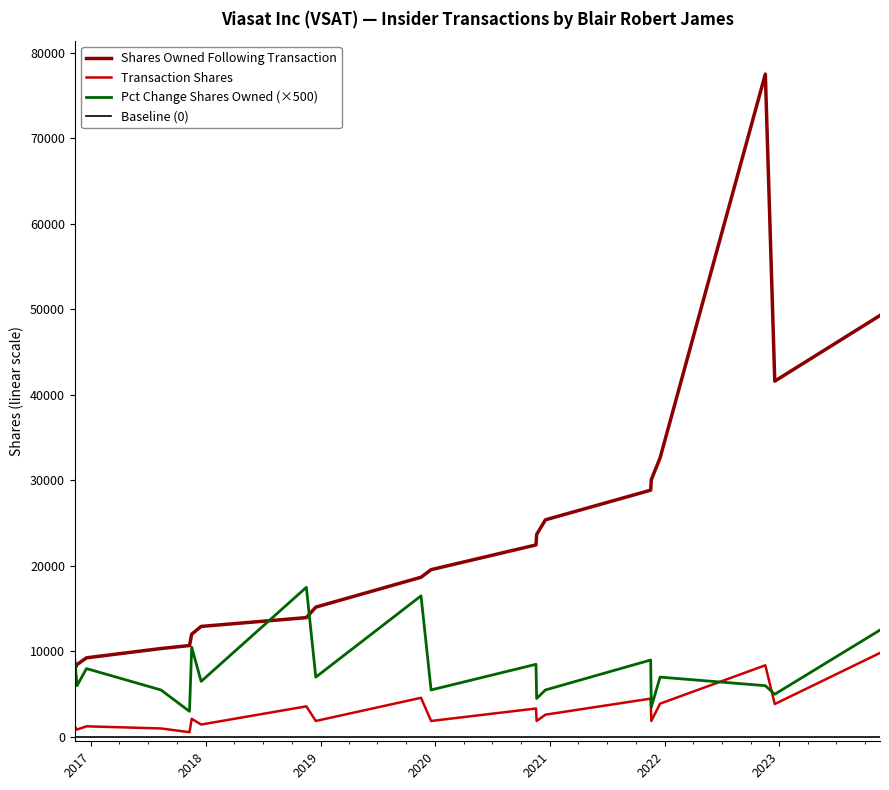

What is the difference between the second highest and minimum values in the sharesOwnedFollowingTransaction series?

41345